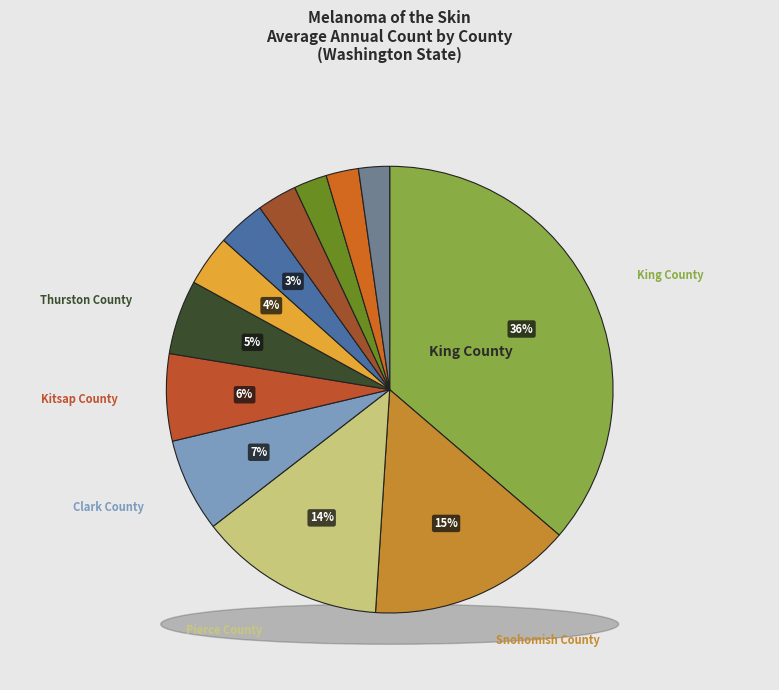

Combined, what portion of the pie is Pierce County and Thurston County?

18.9%